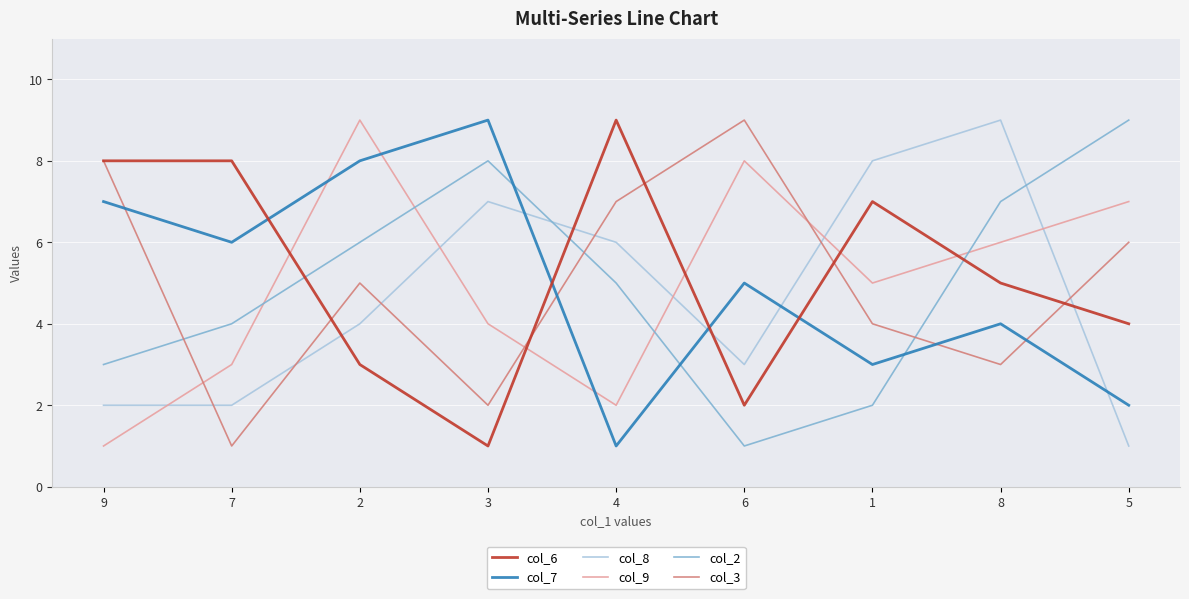

Which category has the lowest value in the col_8 series?

5